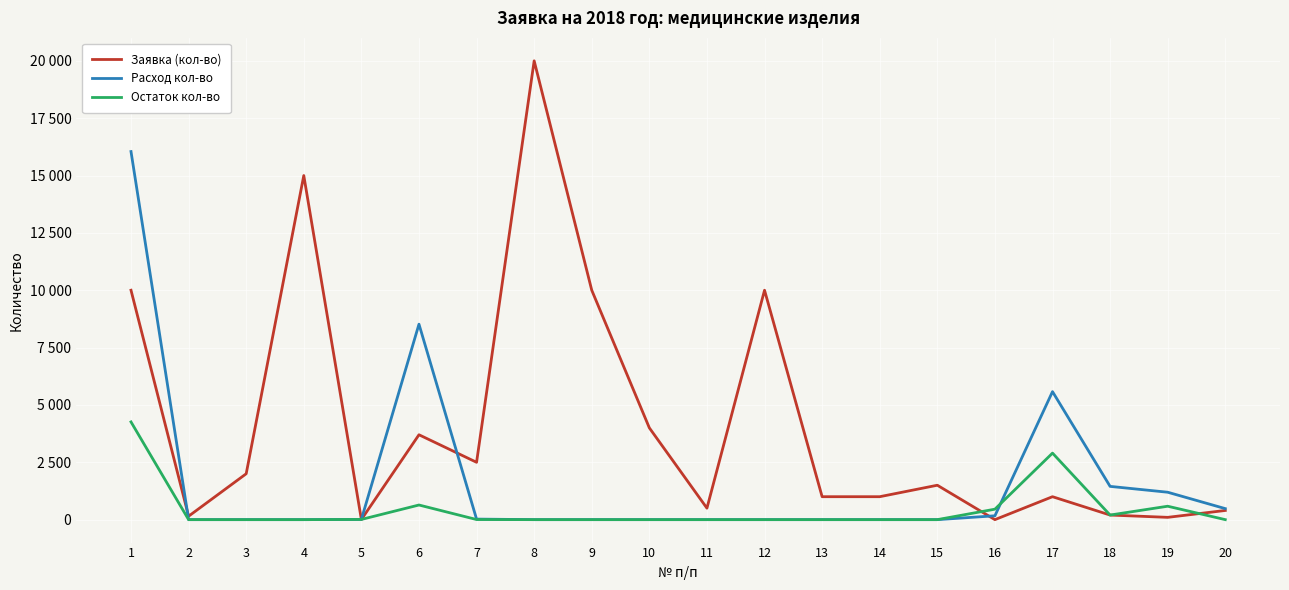

What are all the series names shown in the legend?

Заявка (кол-во), Расход кол-во, Остаток кол-во